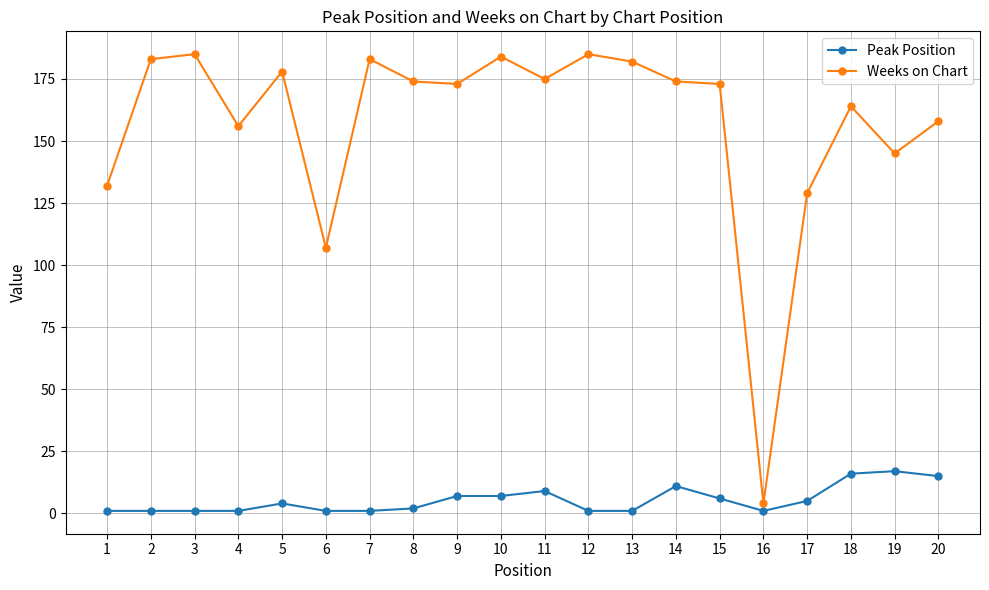

Where is the first local maximum for Weeks on Chart?

3